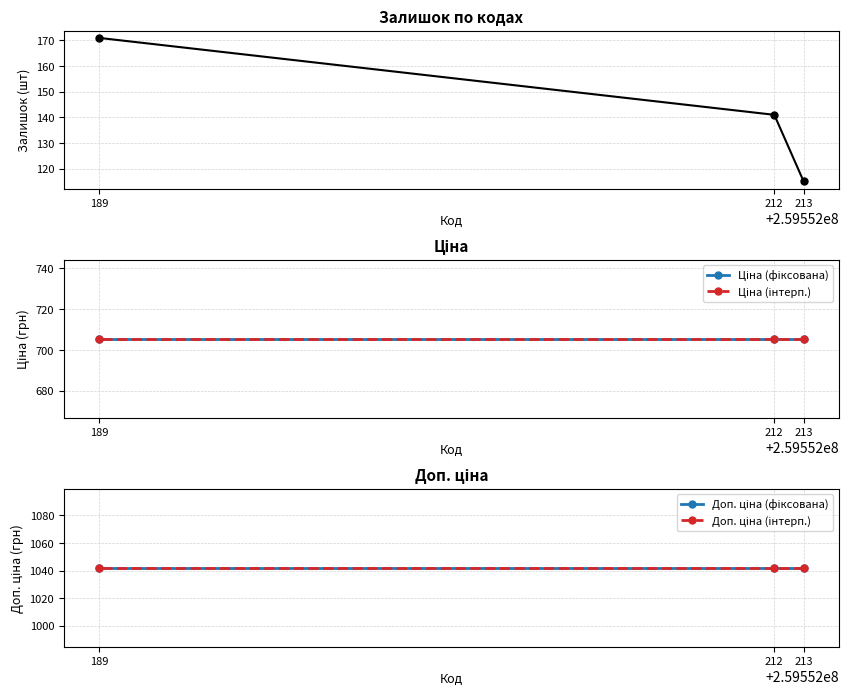

The Ціна (фіксована) series shows 705.5 at 213. True or false?

True